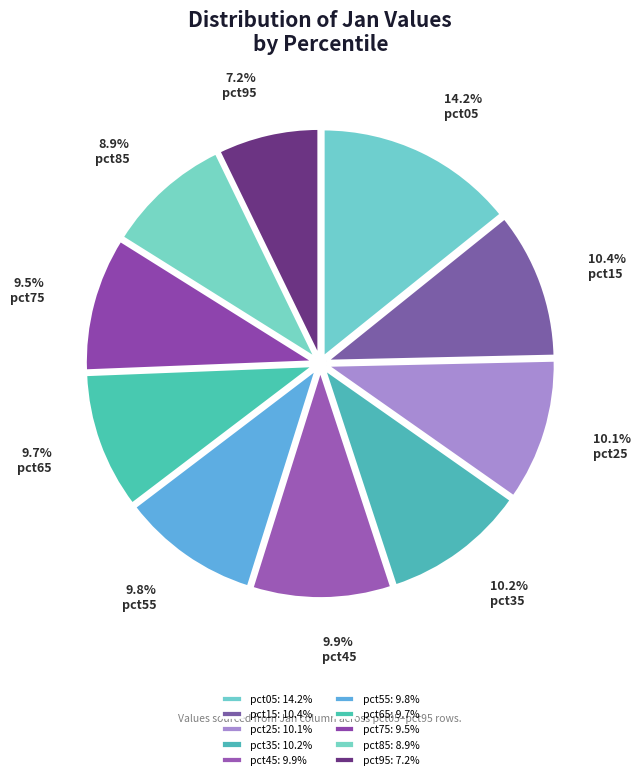

What percentage is the pct65 slice, to the nearest percent?

10%